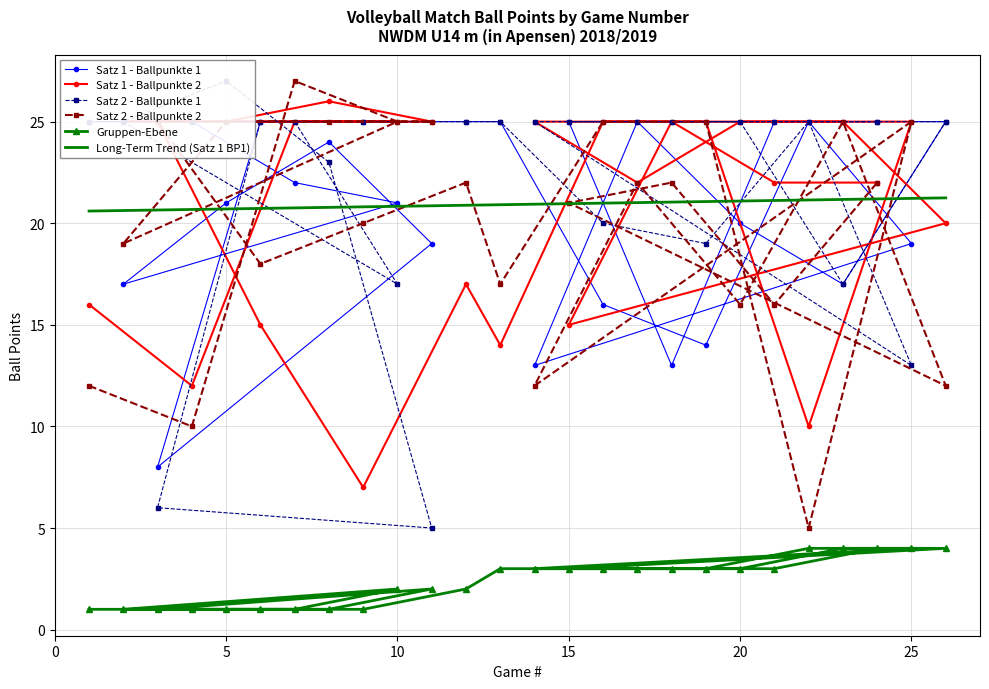

Which series has the largest total across all categories?

Satz 2 - Ballpunkte 1